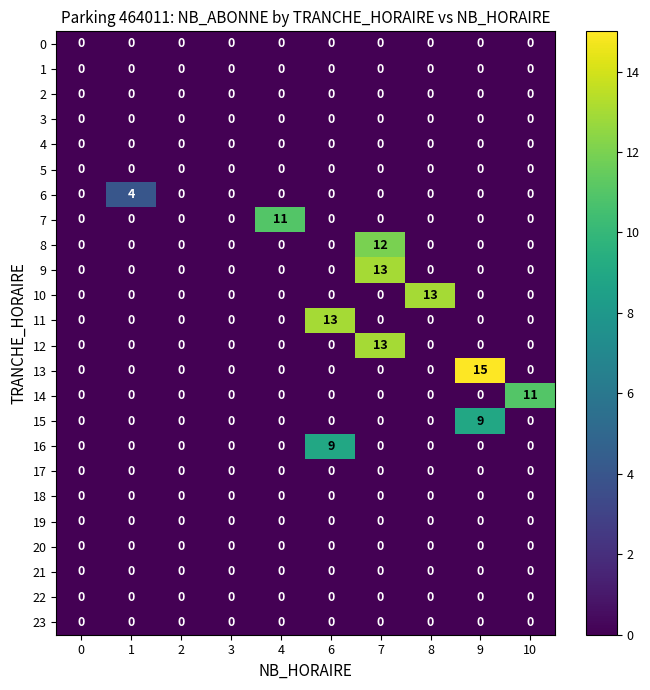

Which series has the widest spread of values?

13